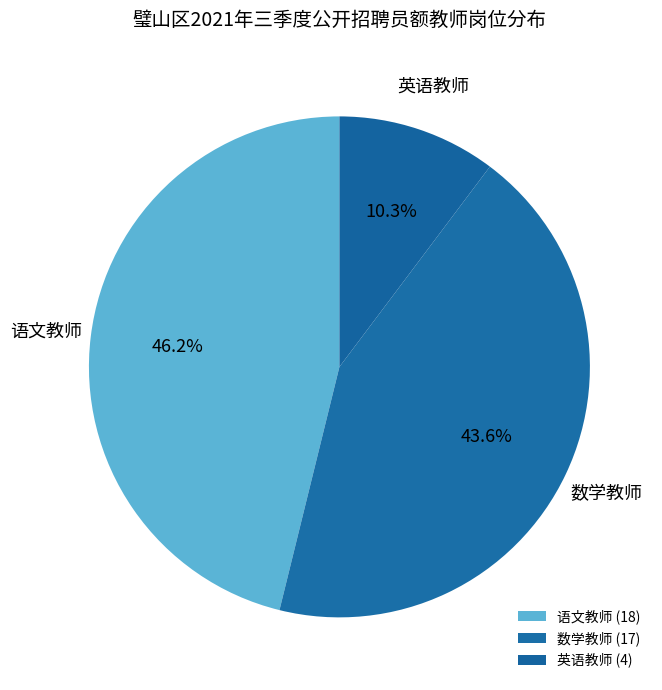

To the nearest percent, what portion does 英语教师 represent?

10%